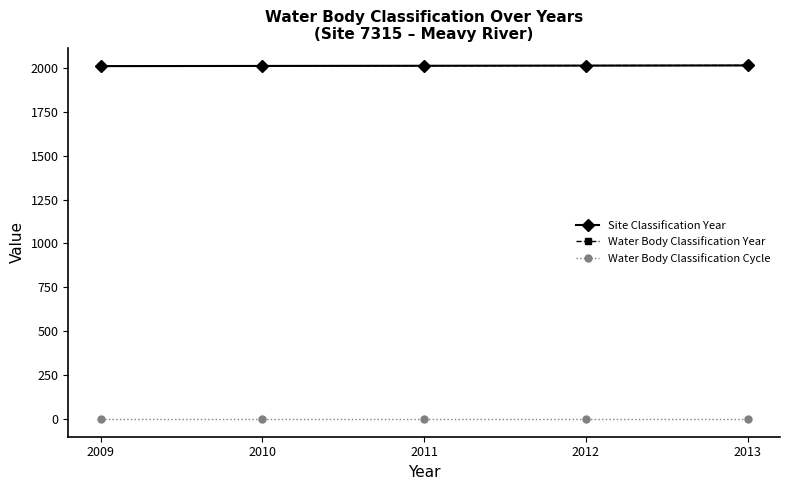

How many series are shown in this chart?

3